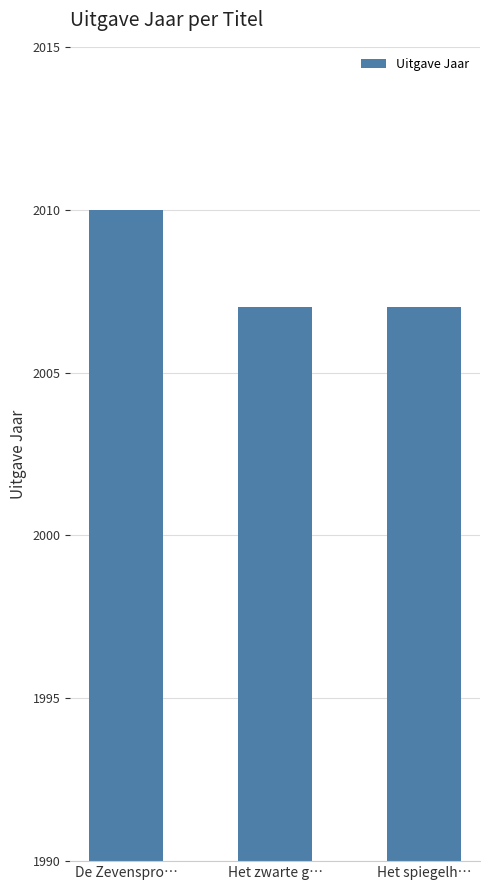

What is the smallest value displayed?

2007